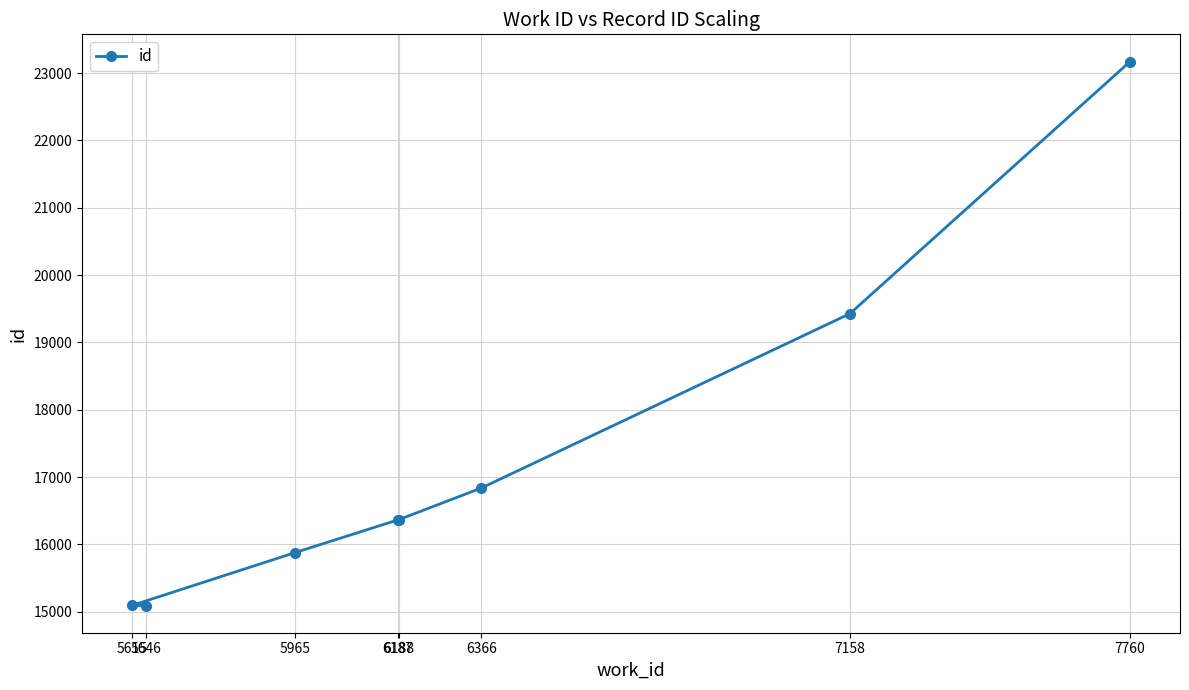

Is this an area chart (filled region under the line)?

No